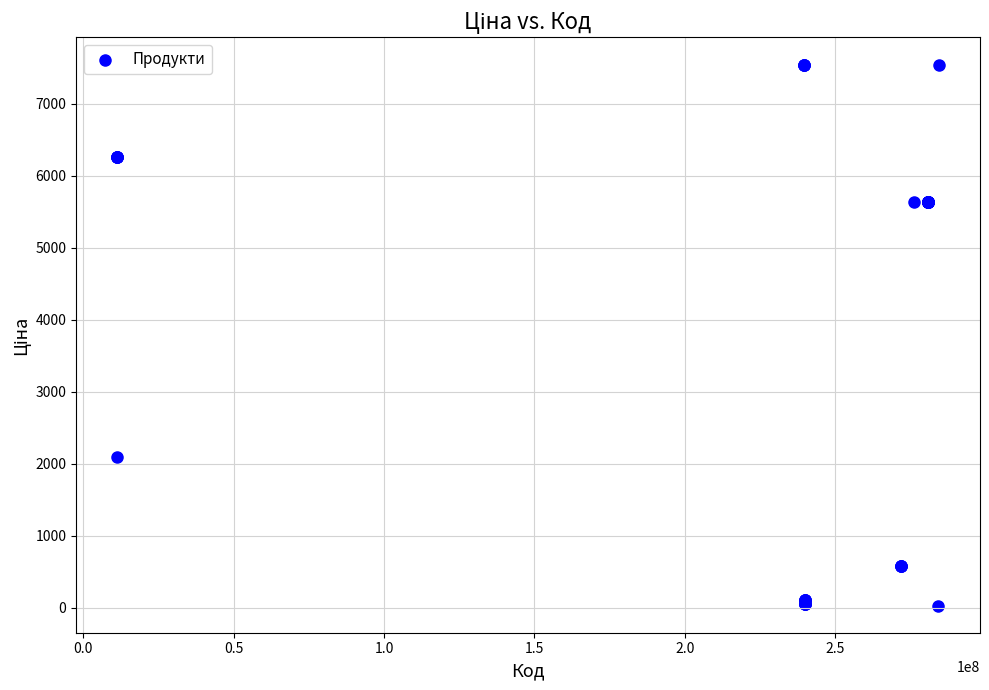

What Y value in the scatter plot is closest to 3788?

2094.3